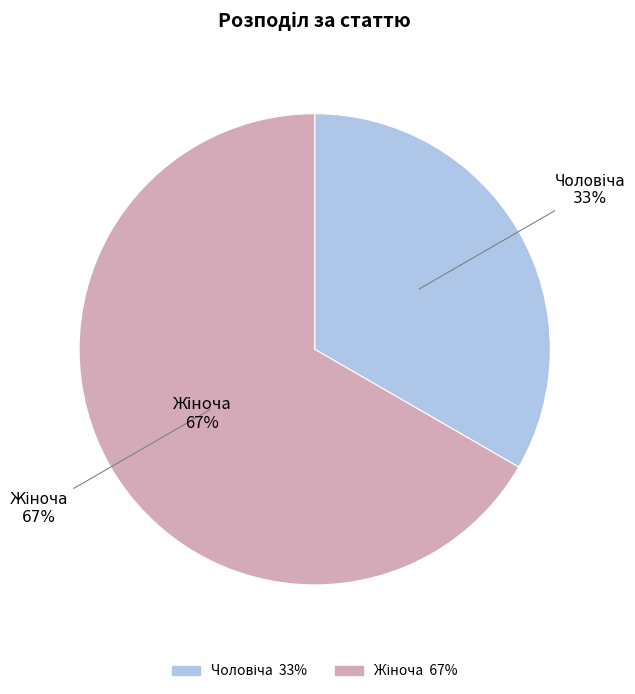

How many segments does this pie chart have?

2